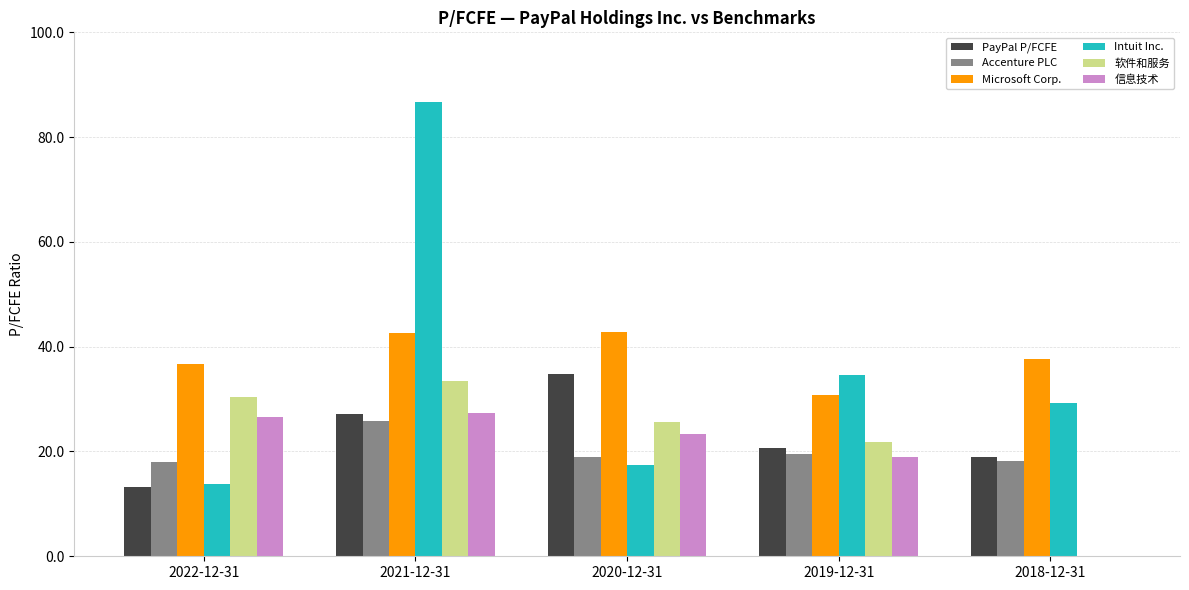

The 软件和服务 series shows 30.4 at 2022-12-31. True or false?

True